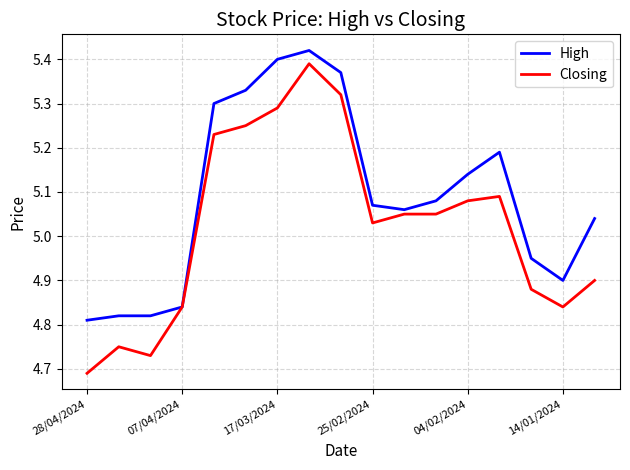

Rank the series by their average value, from lowest to highest.

Closing, High